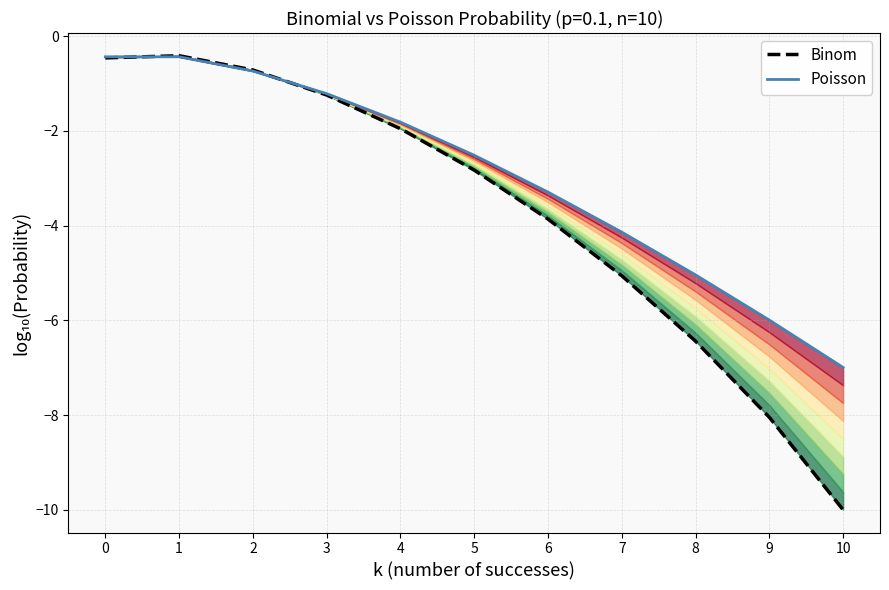

How many distinct data groups are displayed?

2